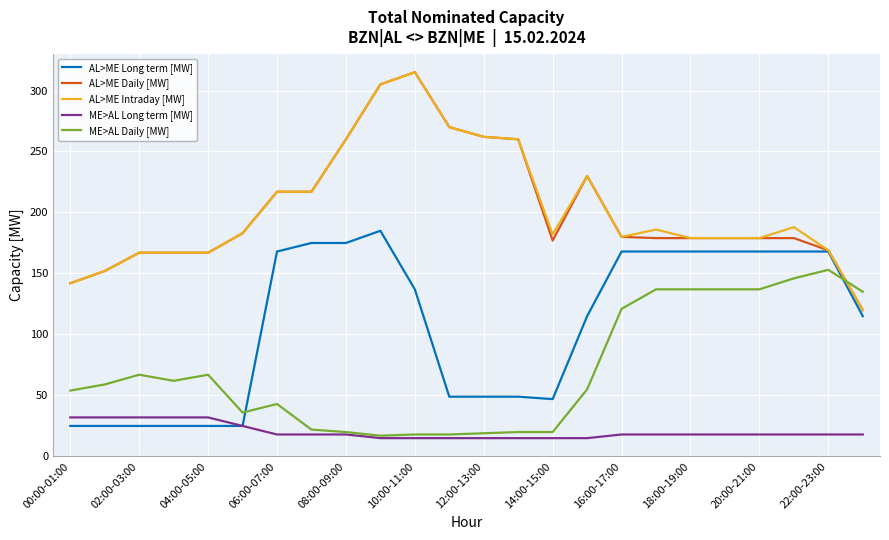

What is the lowest value of the AL>ME Long term [MW] series?

25